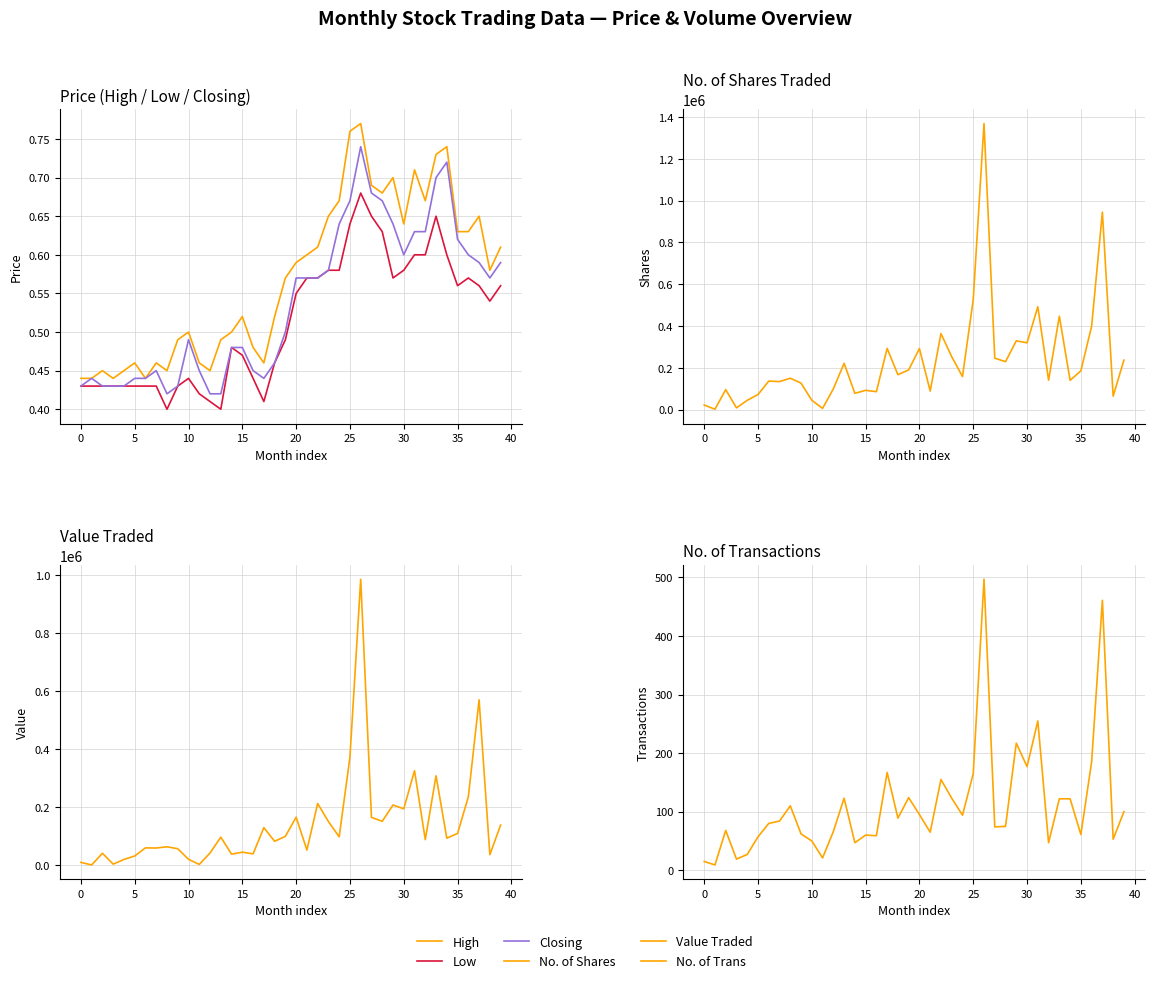

In Value Traded, how many points are lower than both neighbors (excluding endpoints)?

14